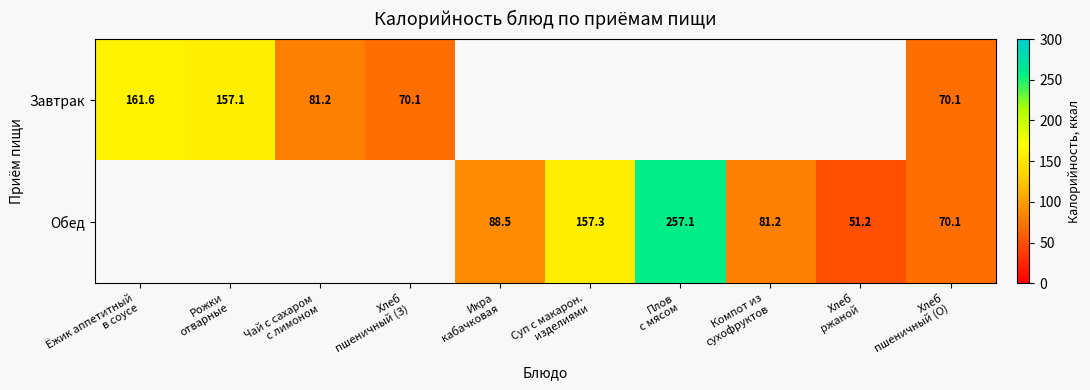

Which label corresponds to the largest value in the chart?

Плов
с мясом